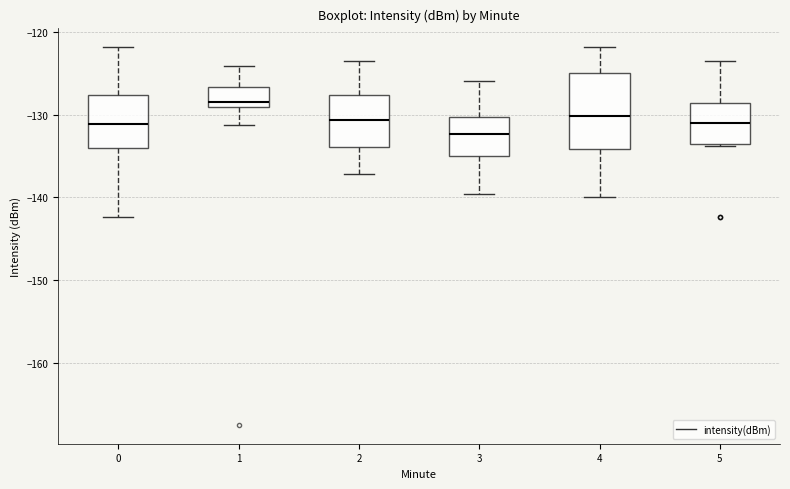

Where is the lower edge of the box at x = 0 on the y-axis? The values are not printed on the chart, so give them approximately, as read against the axis.

-134